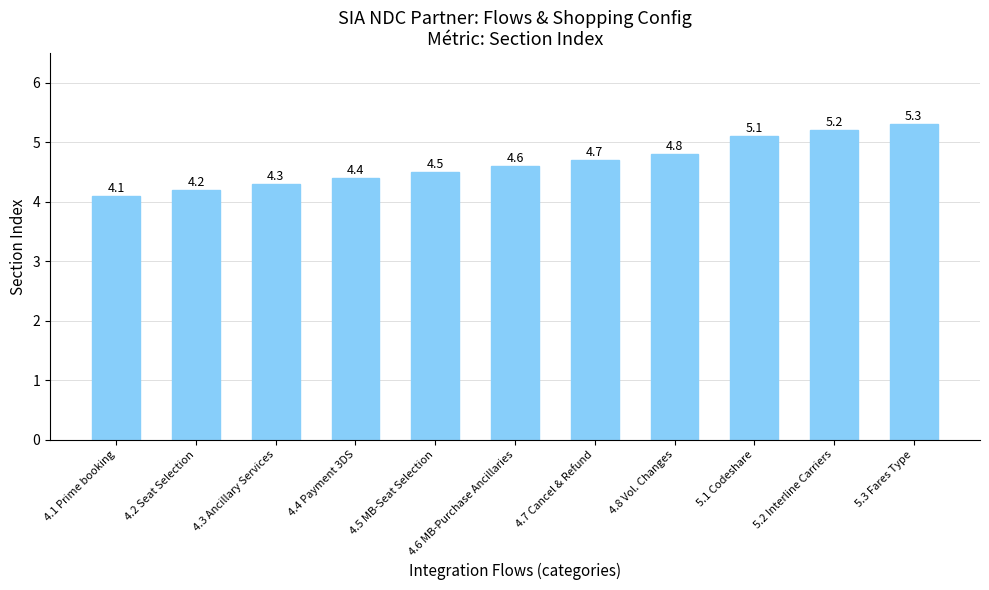

What is the average value?

4.7